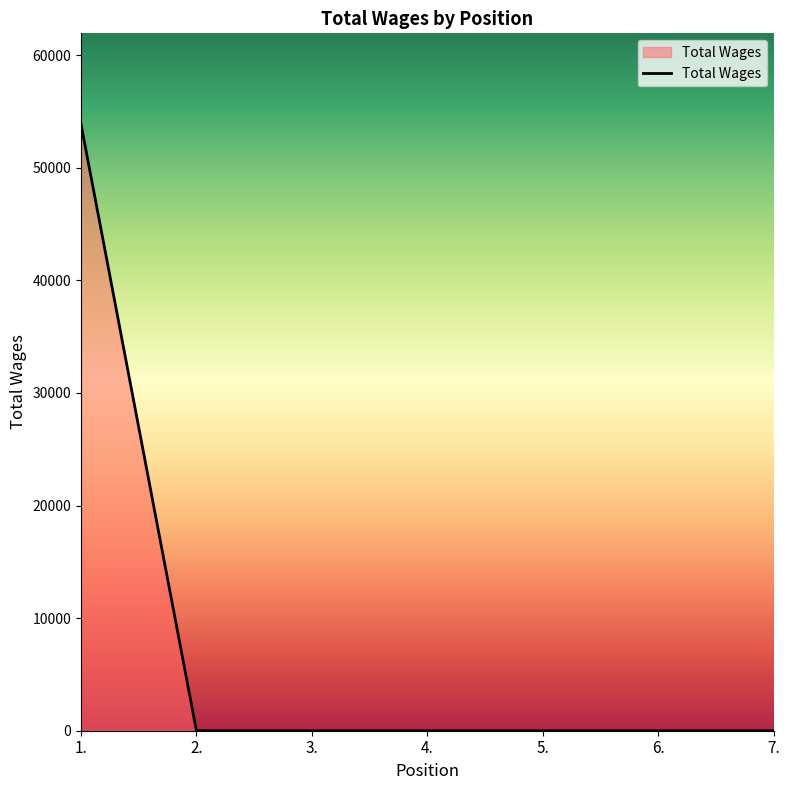

How many lines are shown in the chart?

1